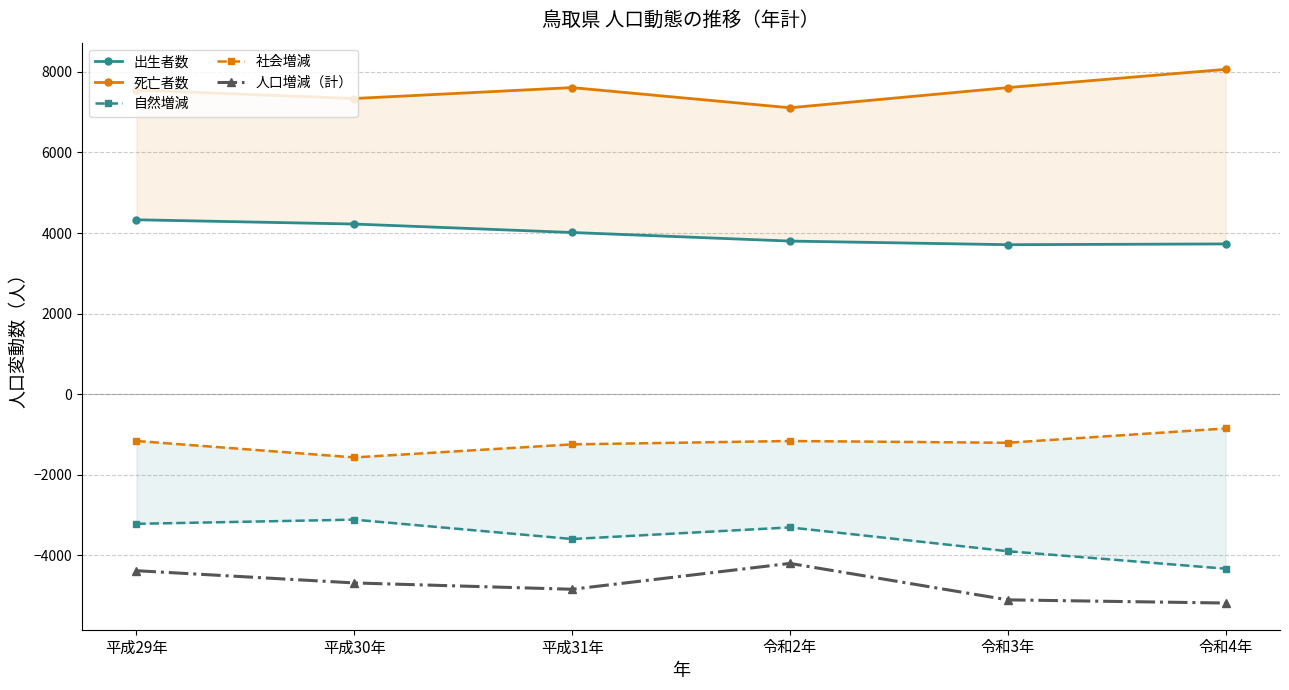

What is the highest value of the 自然増減 series?

-3117